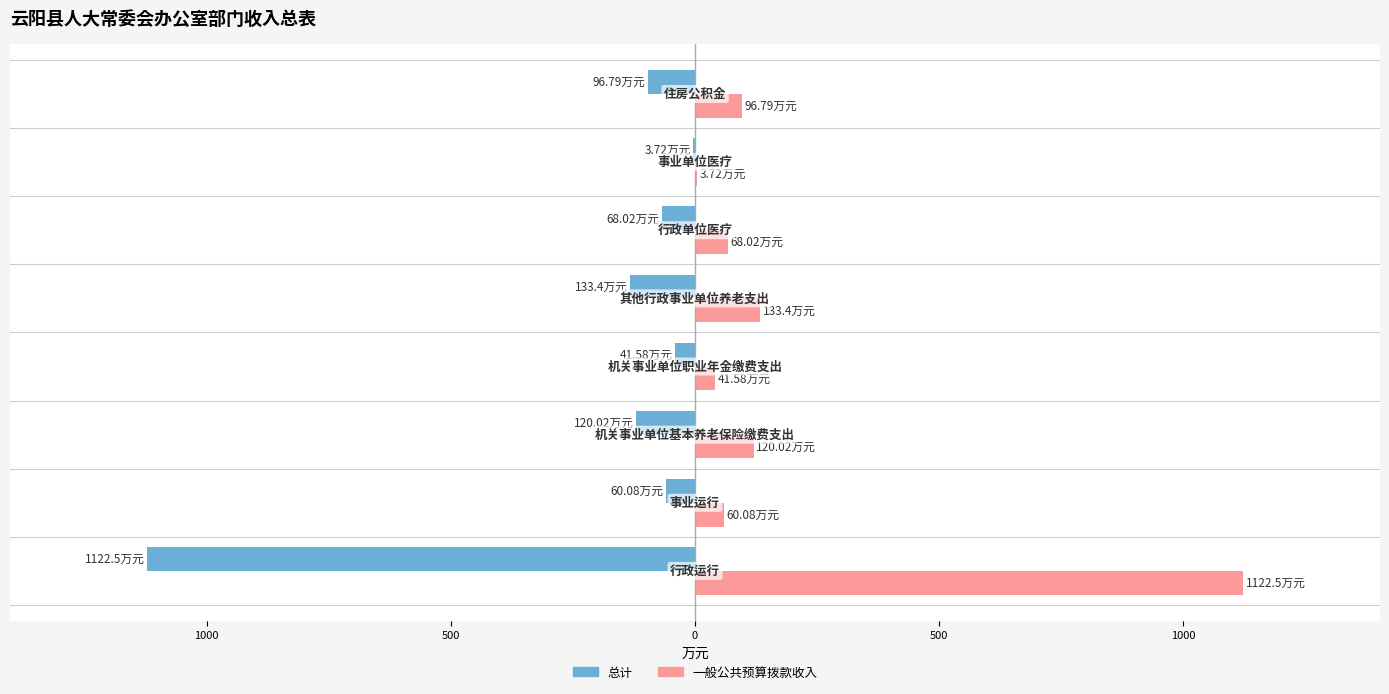

Reading left to right, what are all the values shown in this chart?

总计: -1122.5	-60.1	-120.0	-41.6	-133.4	-68.0	-3.7	-96.8
一般公共预算拨款收入: 1122.5	60.1	120.0	41.6	133.4	68.0	3.7	96.8